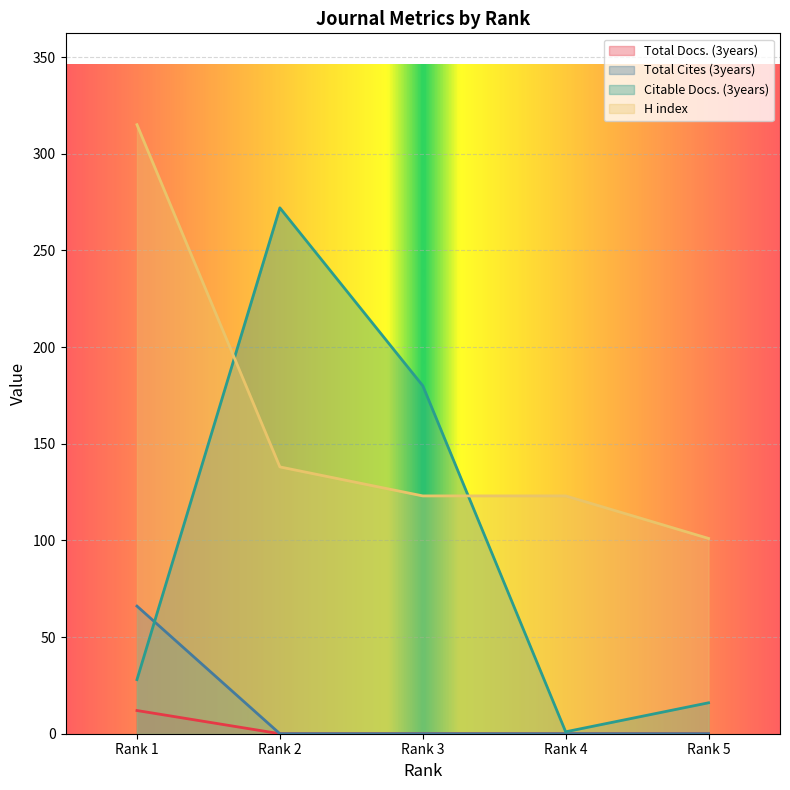

At which label is Citable Docs. (3years) closest to 136?

Rank 3